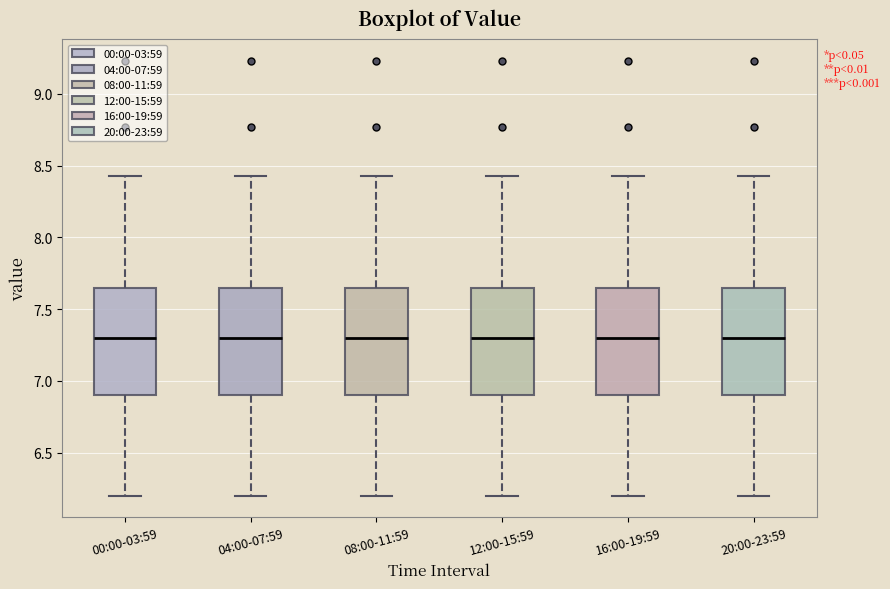

Reading left to right, read every box against the y-axis: the position of its median line, the range the box covers, and the ends of its whiskers. The values are not printed on the chart, so give them approximately, as read against the axis.

00:00-03:59: median 7.30, box 6.90 to 7.65, whiskers 6.20 to 8.45
04:00-07:59: median 7.30, box 6.90 to 7.65, whiskers 6.20 to 8.45
08:00-11:59: median 7.30, box 6.90 to 7.65, whiskers 6.20 to 8.45
12:00-15:59: median 7.30, box 6.90 to 7.65, whiskers 6.20 to 8.45
16:00-19:59: median 7.30, box 6.90 to 7.65, whiskers 6.20 to 8.45
20:00-23:59: median 7.30, box 6.90 to 7.65, whiskers 6.20 to 8.45